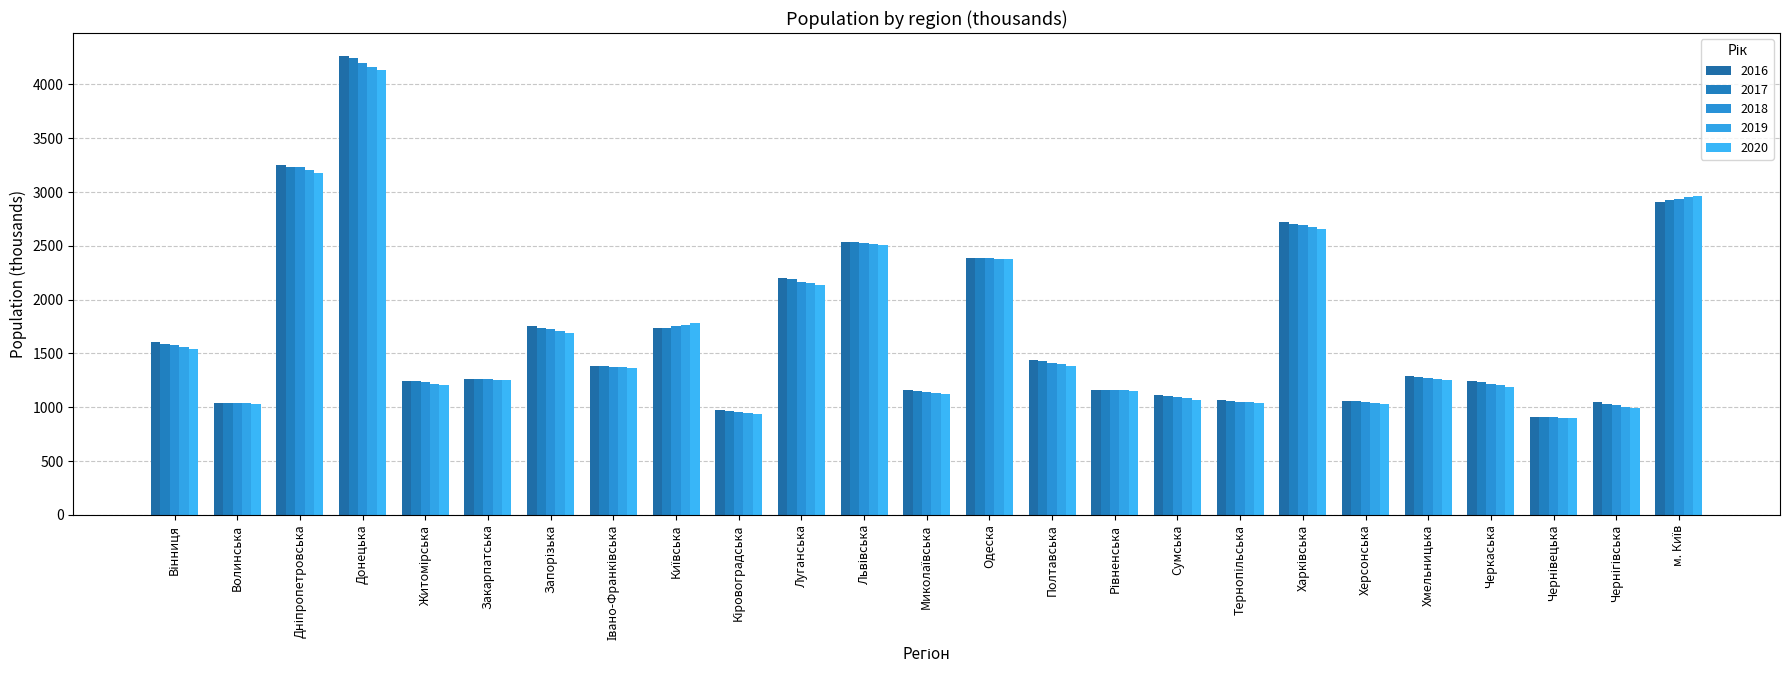

Which label corresponds to the smallest value in the chart?

Чернівецька